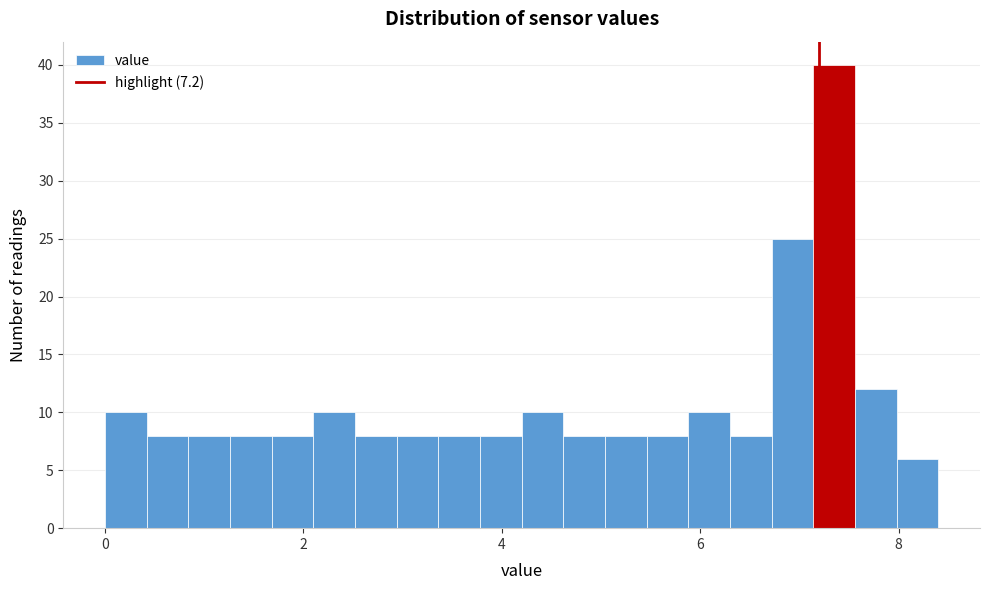

Around what value on the x-axis is the tallest bar? Give the approximate position of its centre, as read against the axis.

7.4